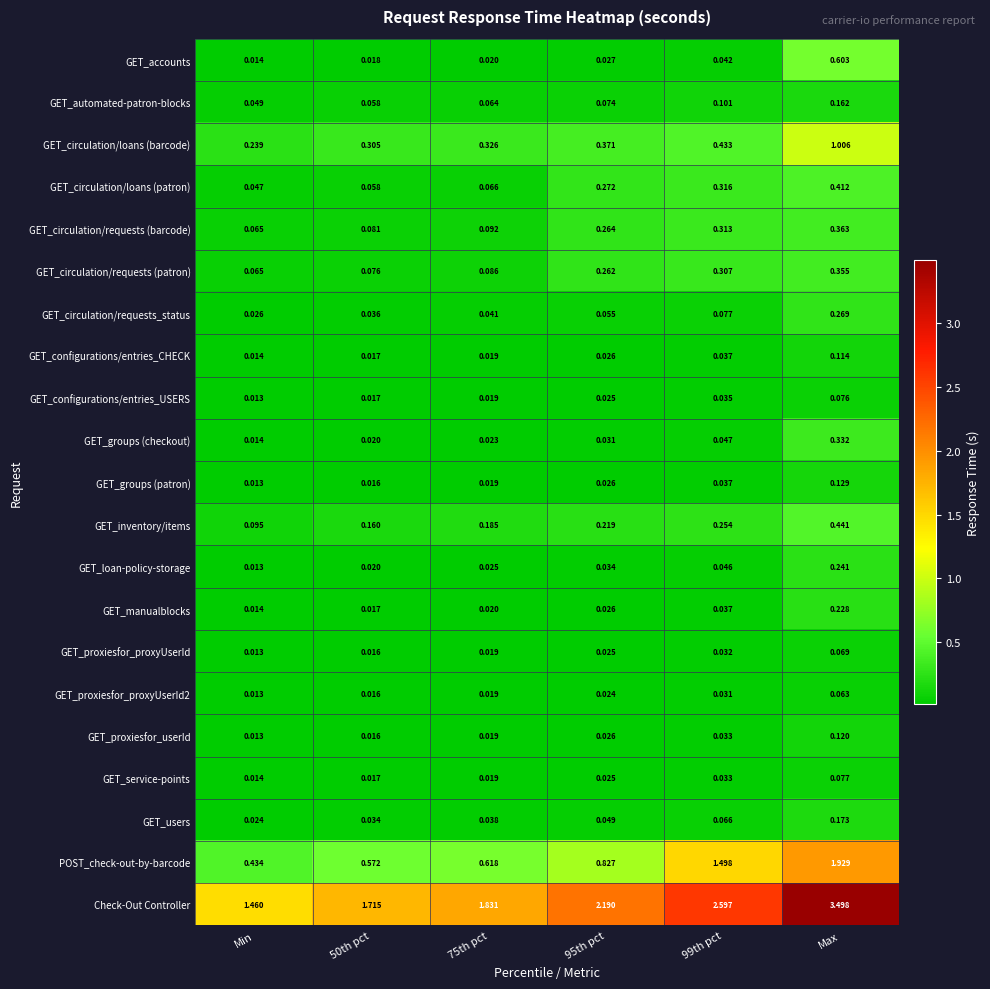

At which label does GET_manualblocks reach its minimum?

Min